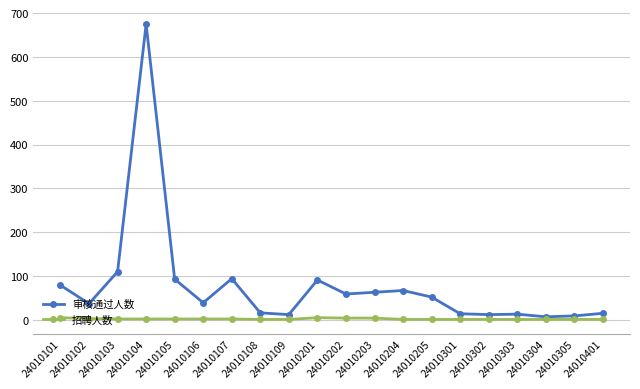

At which category does the chart reach its peak across all series?

24010104